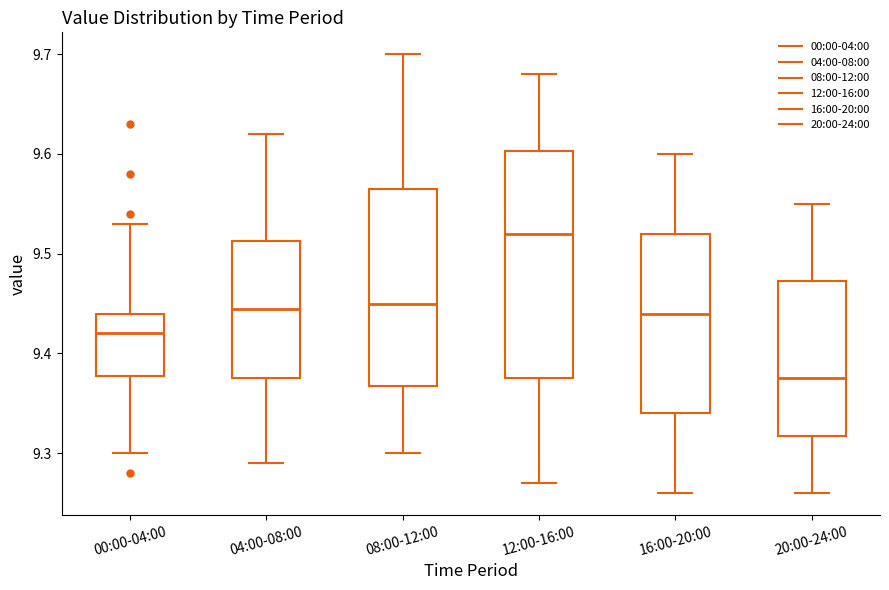

Reading left to right, transcribe this box plot: for each box, give where its median line is, the range the box spans, and where its two whiskers end, as read against the y-axis. The values are not printed on the chart, so give them approximately, as read against the axis.

00:00-04:00: median 9.42, box 9.38 to 9.44, whiskers 9.30 to 9.53
04:00-08:00: median 9.45, box 9.38 to 9.51, whiskers 9.29 to 9.62
08:00-12:00: median 9.45, box 9.37 to 9.57, whiskers 9.30 to 9.70
12:00-16:00: median 9.52, box 9.38 to 9.60, whiskers 9.27 to 9.68
16:00-20:00: median 9.44, box 9.34 to 9.52, whiskers 9.26 to 9.60
20:00-24:00: median 9.38, box 9.32 to 9.47, whiskers 9.26 to 9.55